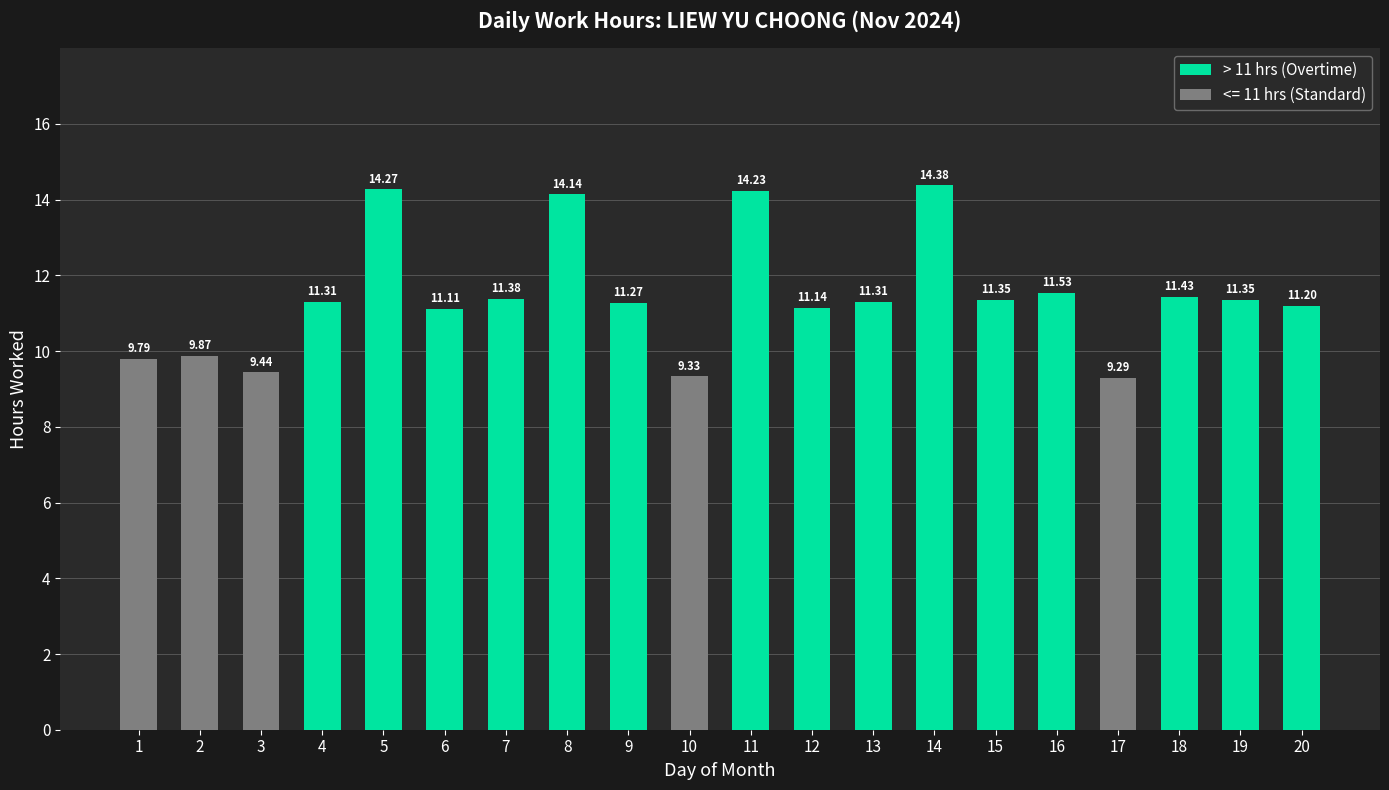

Are the bars horizontal?

No